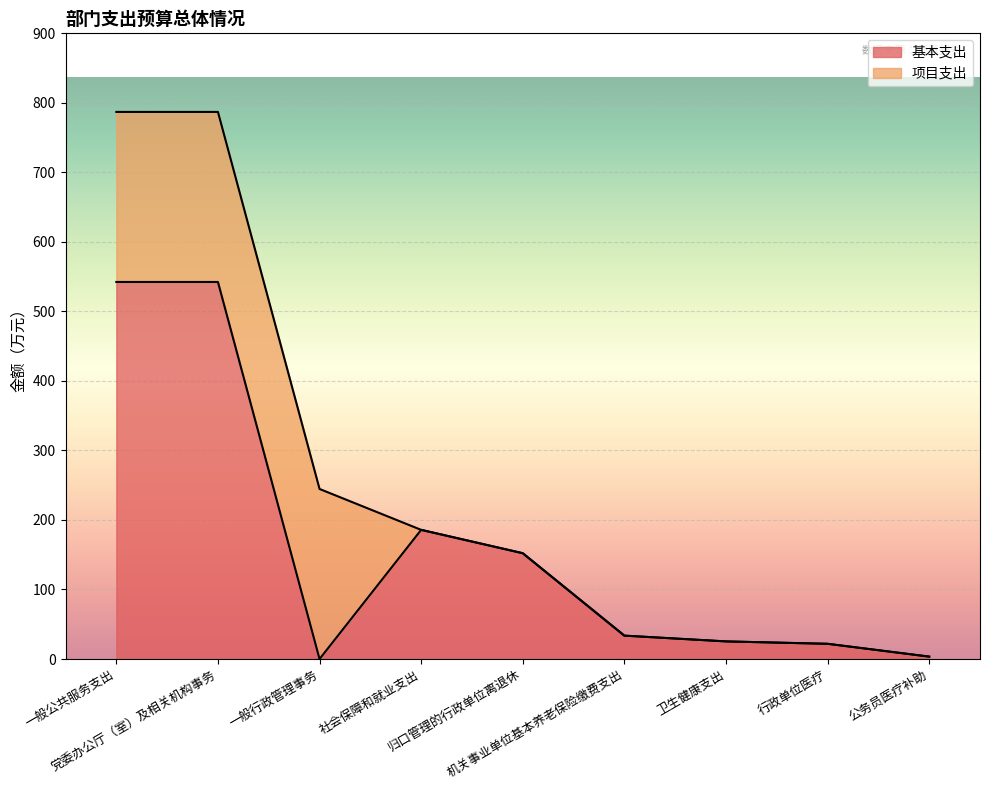

Rank the categories by value from highest to lowest.

一般公共服务支出, 党委办公厅（室）及相关机构事务, 社会保障和就业支出, 归口管理的行政单位离退休, 机关事业单位基本养老保险缴费支出, 卫生健康支出, 行政单位医疗, 公务员医疗补助, 一般行政管理事务